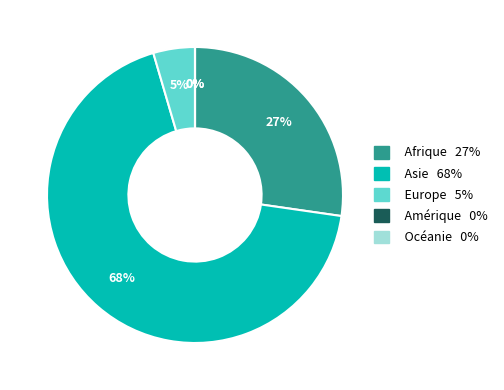

To the nearest percent, what is the combined percentage of Europe and Amérique?

5%